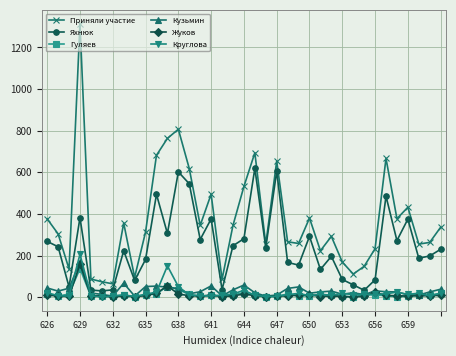

Which series has the widest spread of values?

Приняли участие